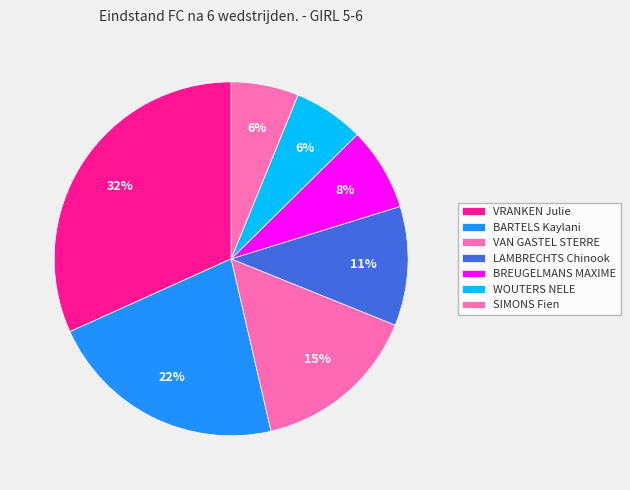

Does any single category account for the majority?

No